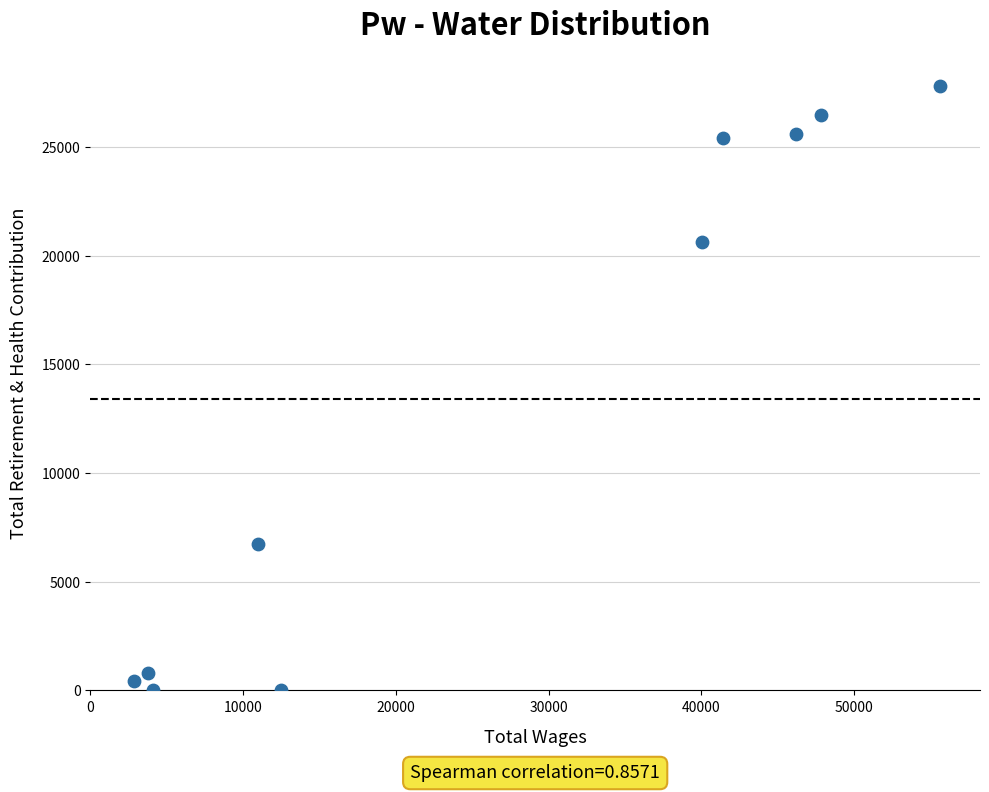

What is the average Y value?

13386